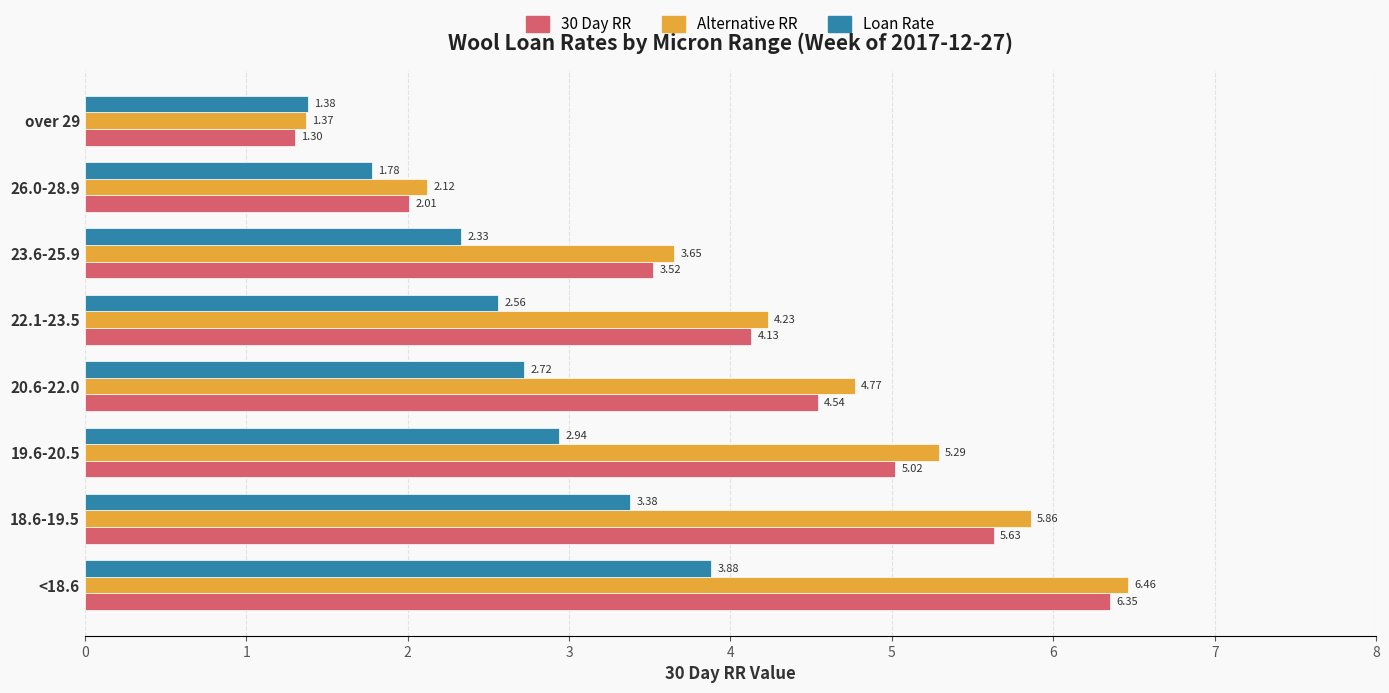

Which series changed the most between 19.6-20.5 and 20.6-22.0?

Alternative RR